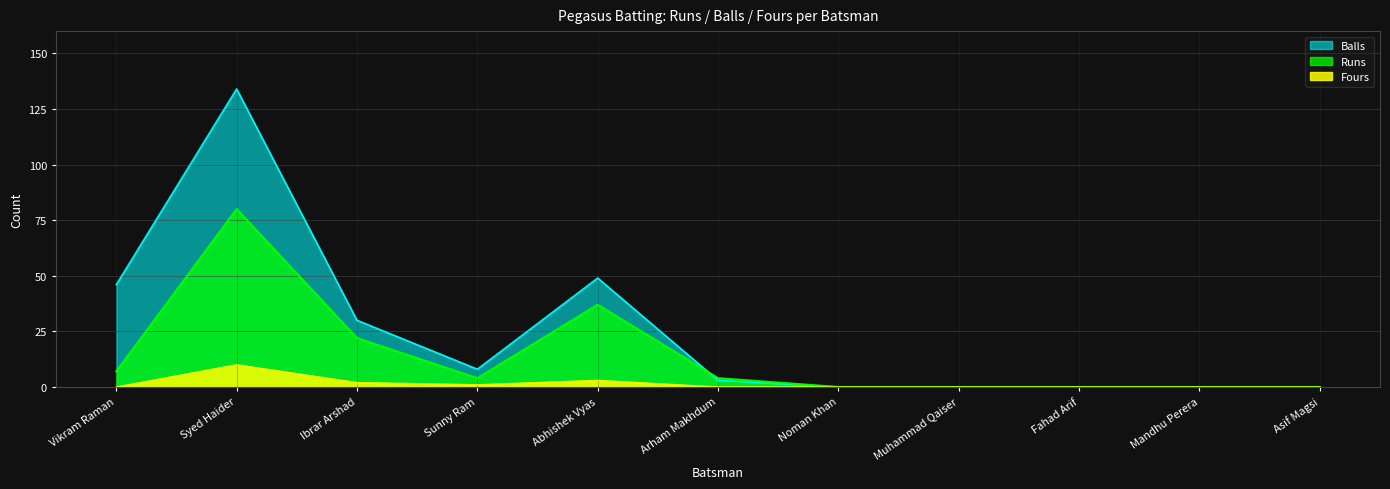

True or false: Runs and Fours intersect in this chart.

False